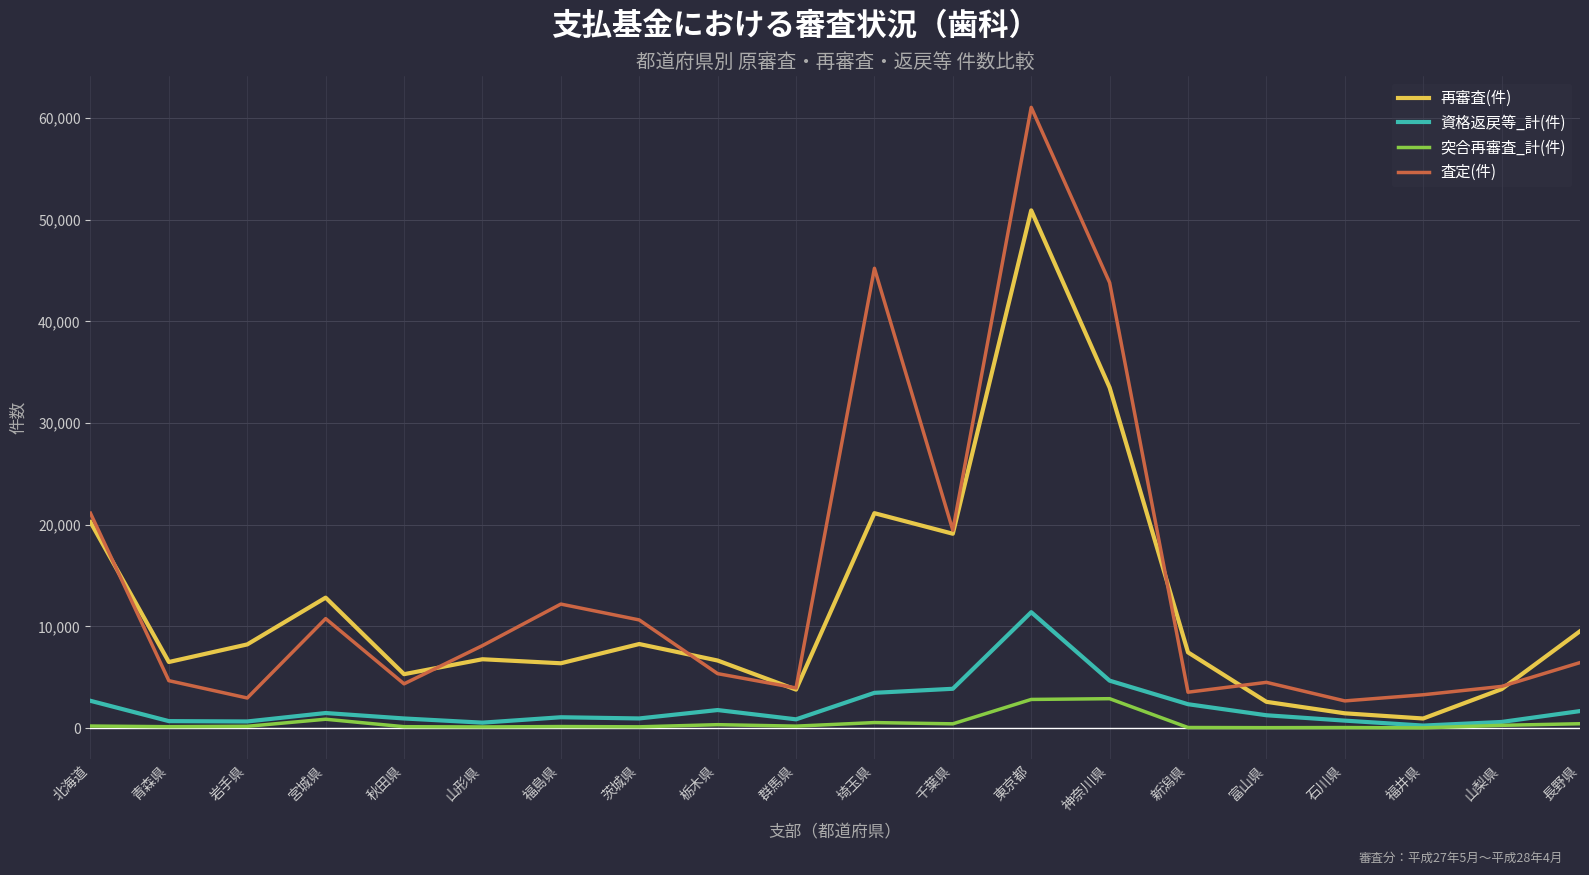

True or false: 査定(件) and 突合再審査_計(件) intersect in this chart.

False